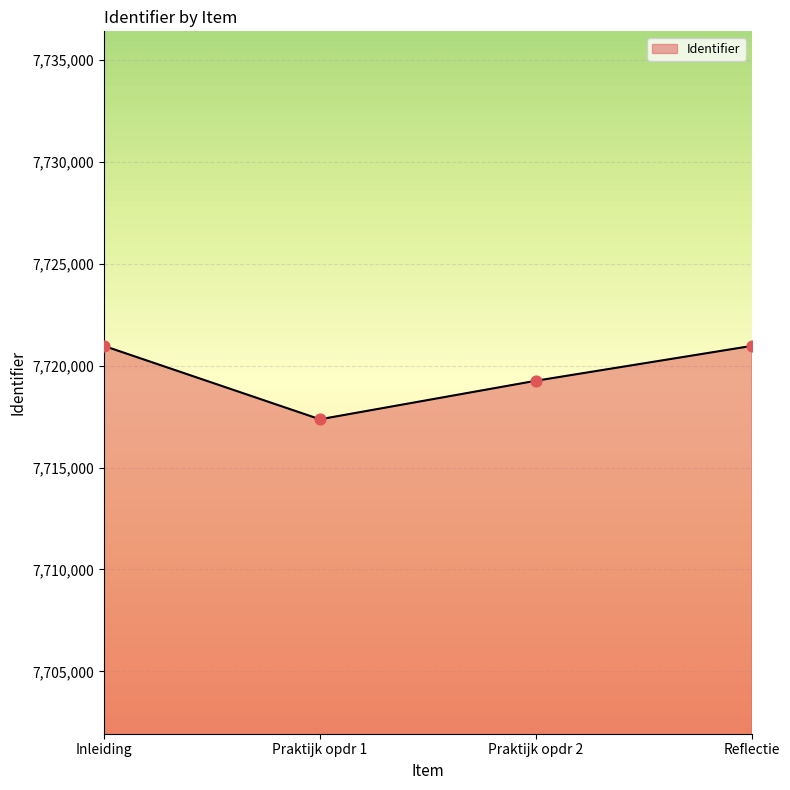

What is the ratio of the value at Inleiding to the value at Praktijk opdr 1?

1.0